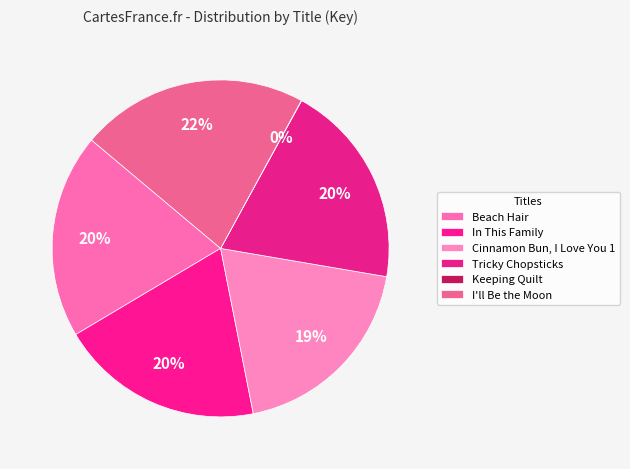

How much of the chart is everything except Beach Hair?

80.3%